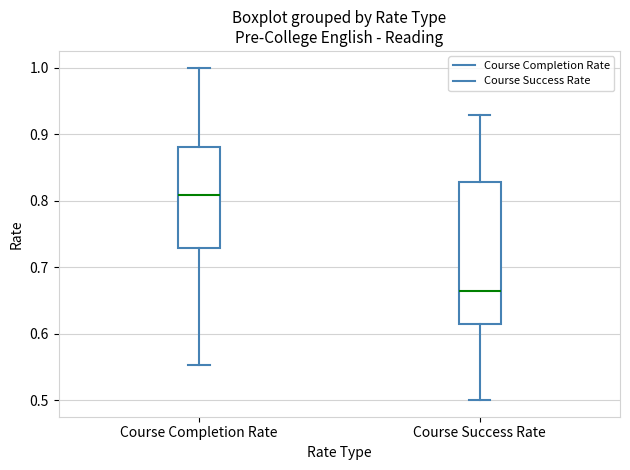

Which box is the tallest, from its lower edge to its upper edge?

Course Success Rate